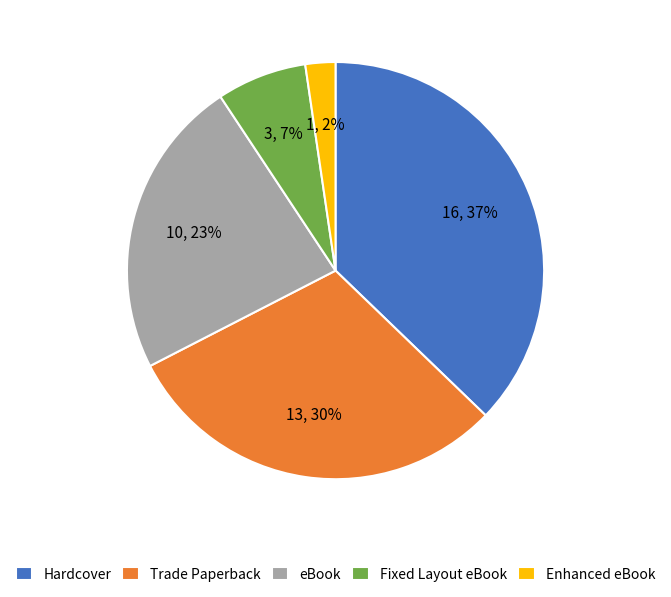

Count the number of slices in the pie.

5